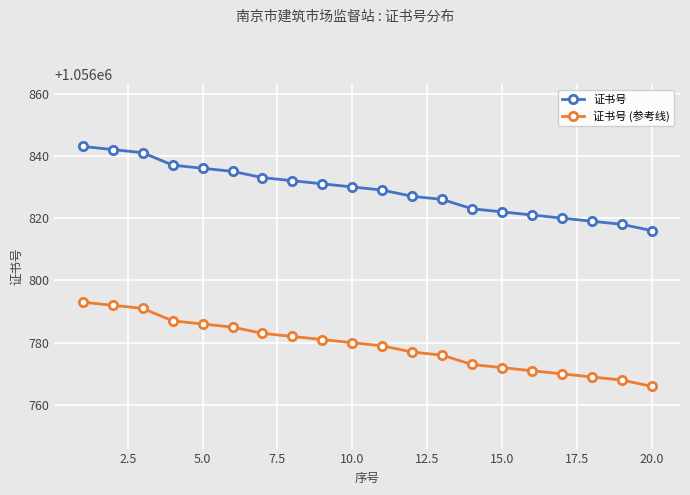

True or false: 证书号 has more than 1 interior local peaks.

False